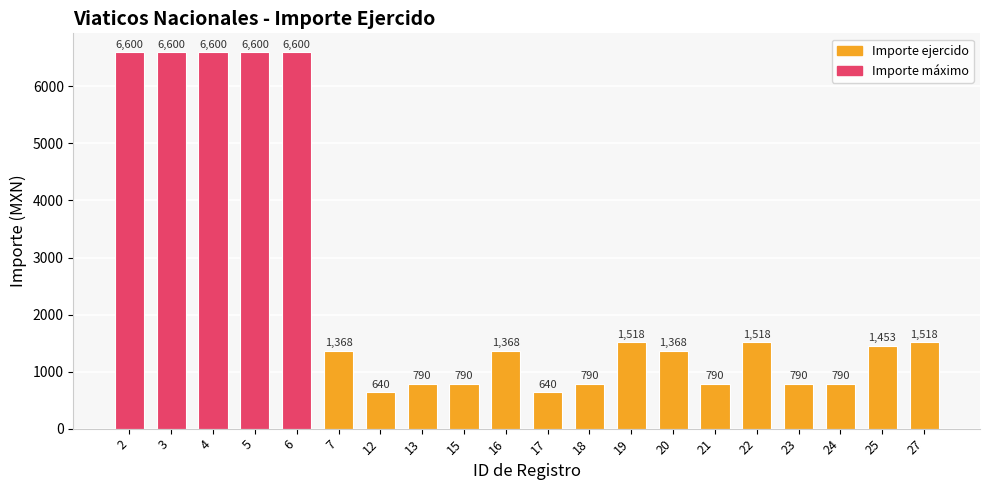

Which has a higher value, 7 or 17?

7